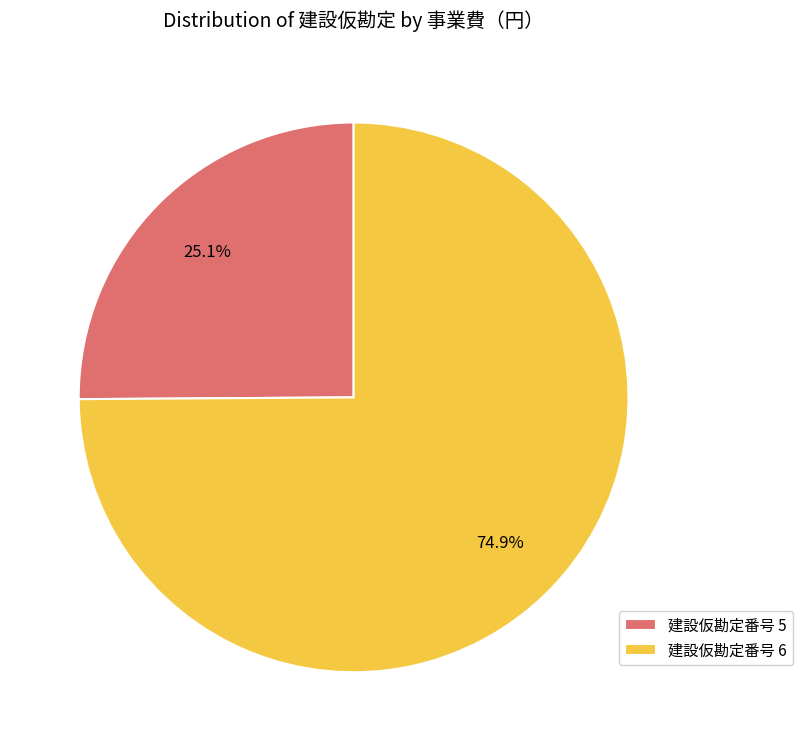

Approximately how many times larger is the value at 建設仮勘定番号 6 compared to 建設仮勘定番号 5?

3.0